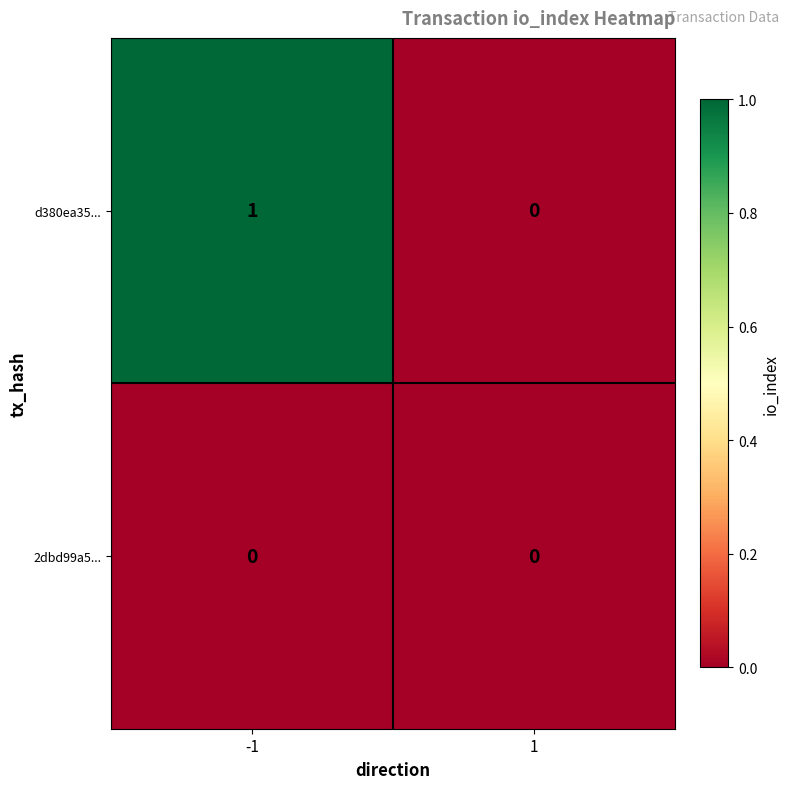

List the series in order of their peak value, lowest first.

2dbd99a5..., d380ea35...